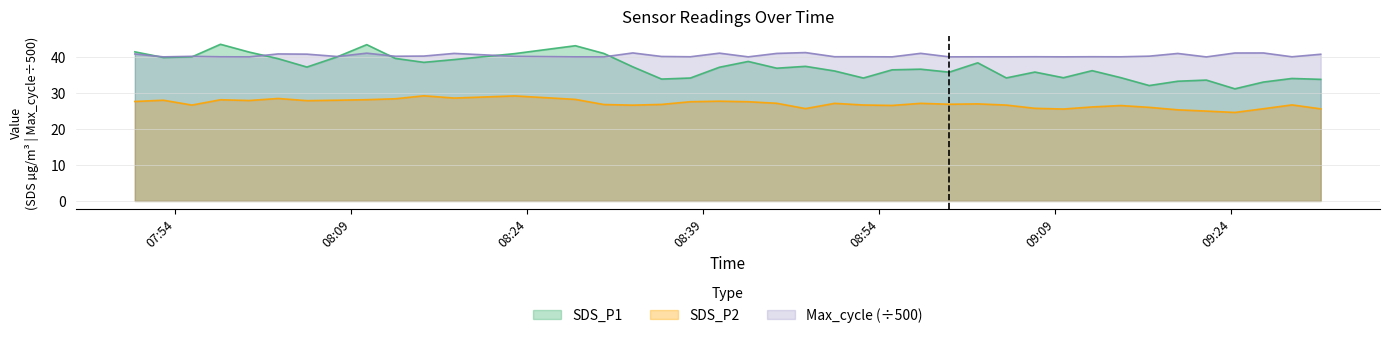

At 2022/03/25 08:42:50, list the series in order from largest to smallest.

Max_cycle, SDS_P1, SDS_P2